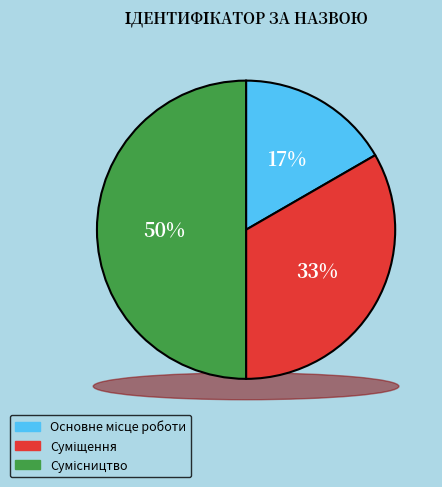

Which category has the biggest portion of the pie?

Сумісництво